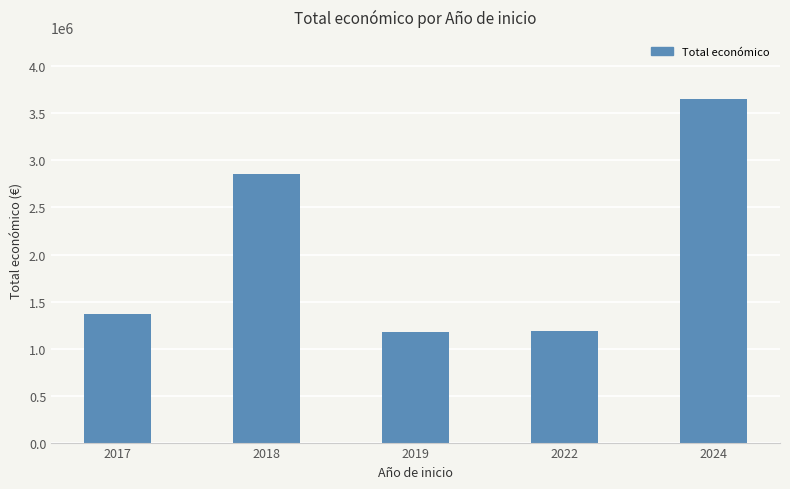

What is the greatest value displayed?

3655323.0